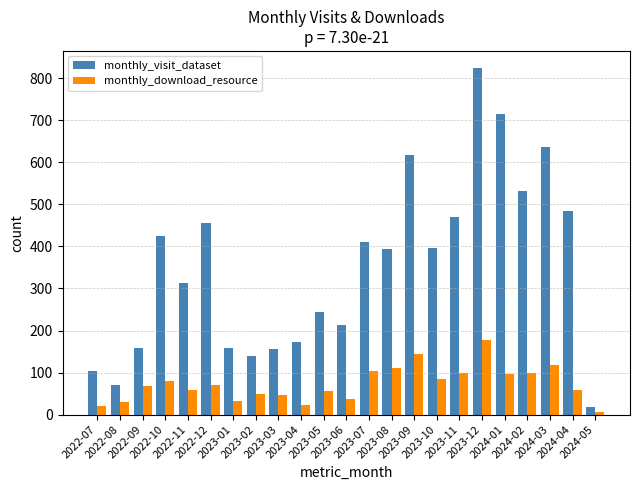

What is the total value across all series at 2023-04?

194